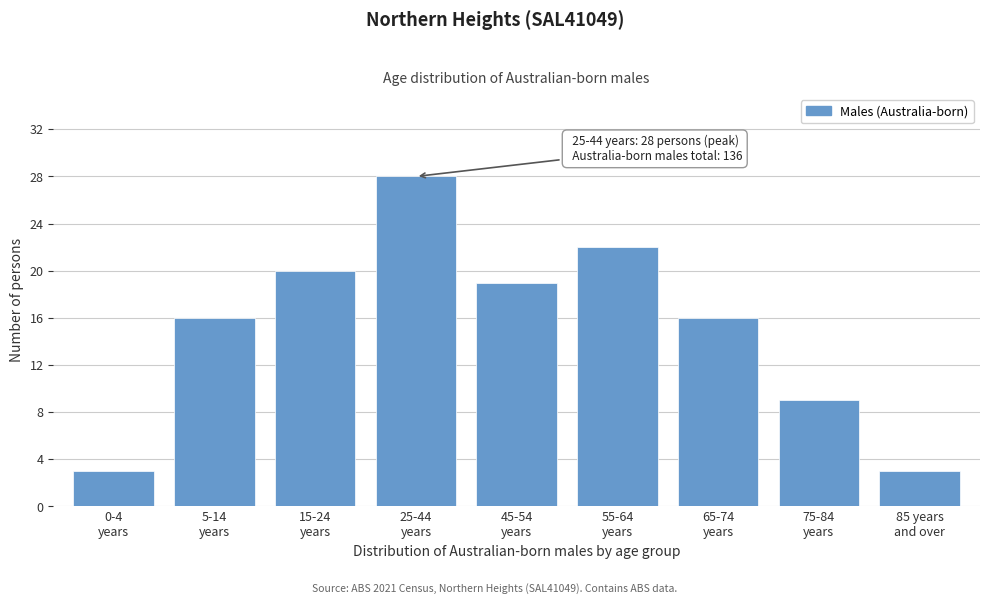

Reading right to left, list all the values displayed in this chart.

3	9	16	22	19	28	20	16	3